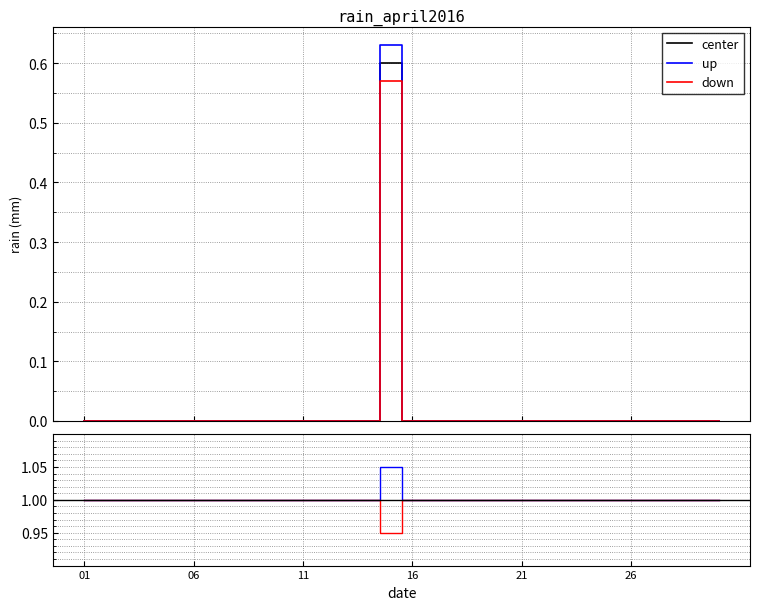

How many series are shown in this chart?

3